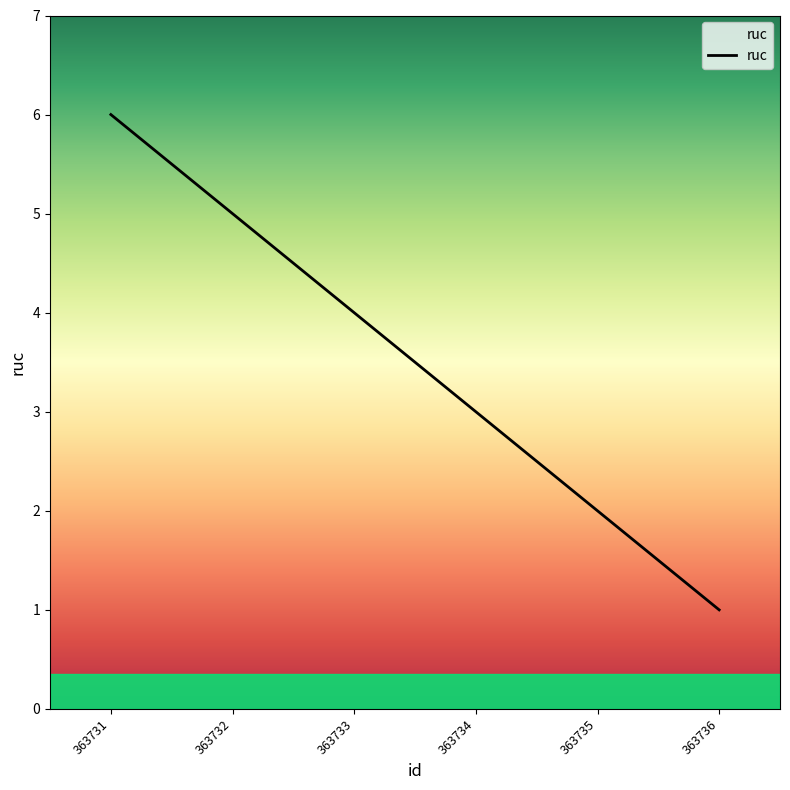

The chart shows a value of 5 at 363734. True or false?

False